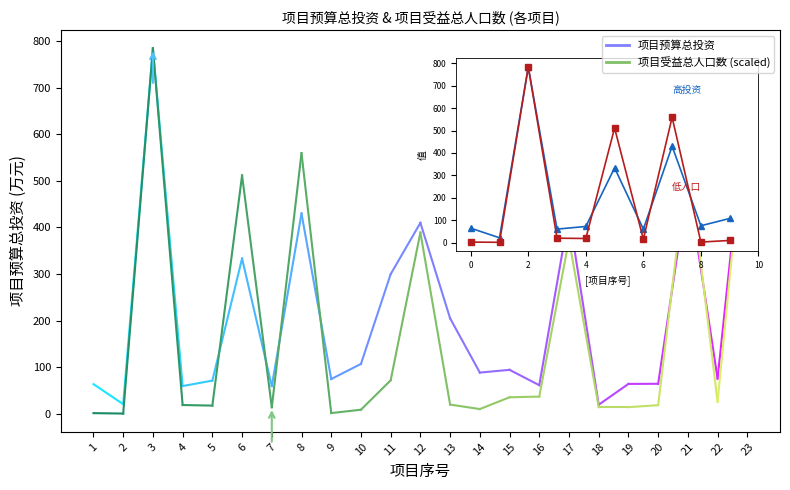

How many lines are shown in the chart?

2